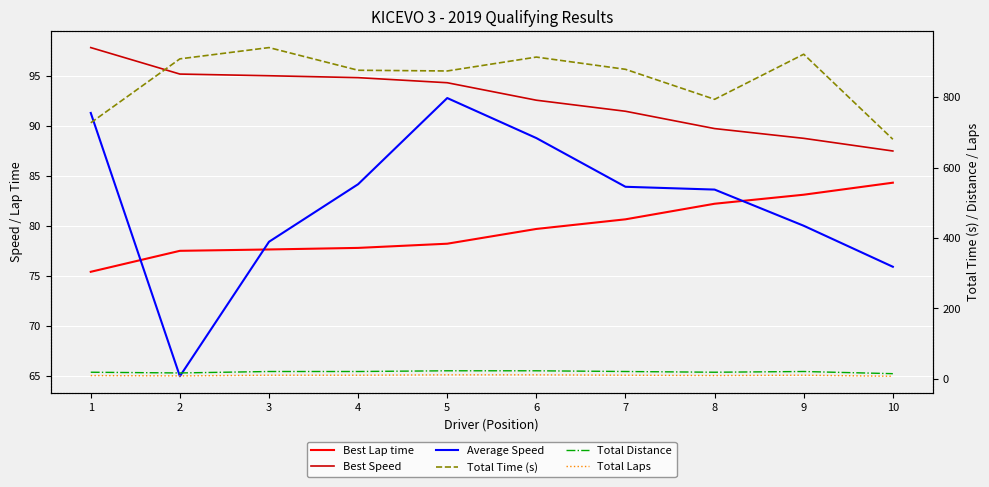

How many lines are shown in the chart?

6